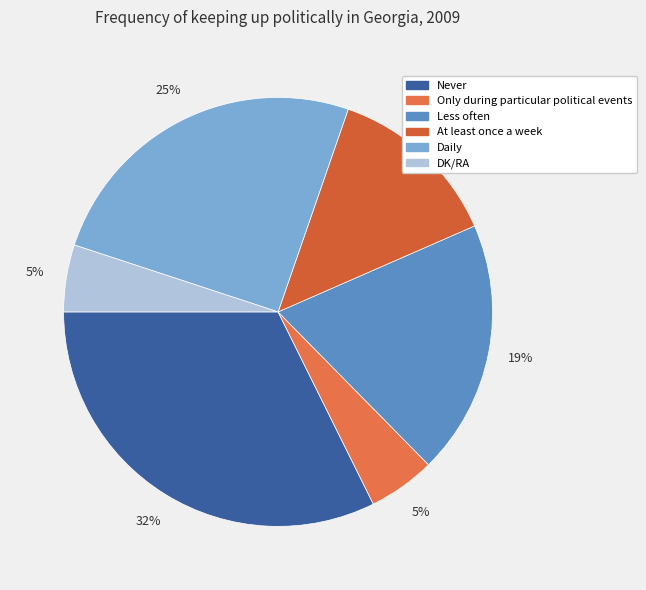

To the nearest percent, what is the combined percentage of DK/RA and Only during particular political events?

10%